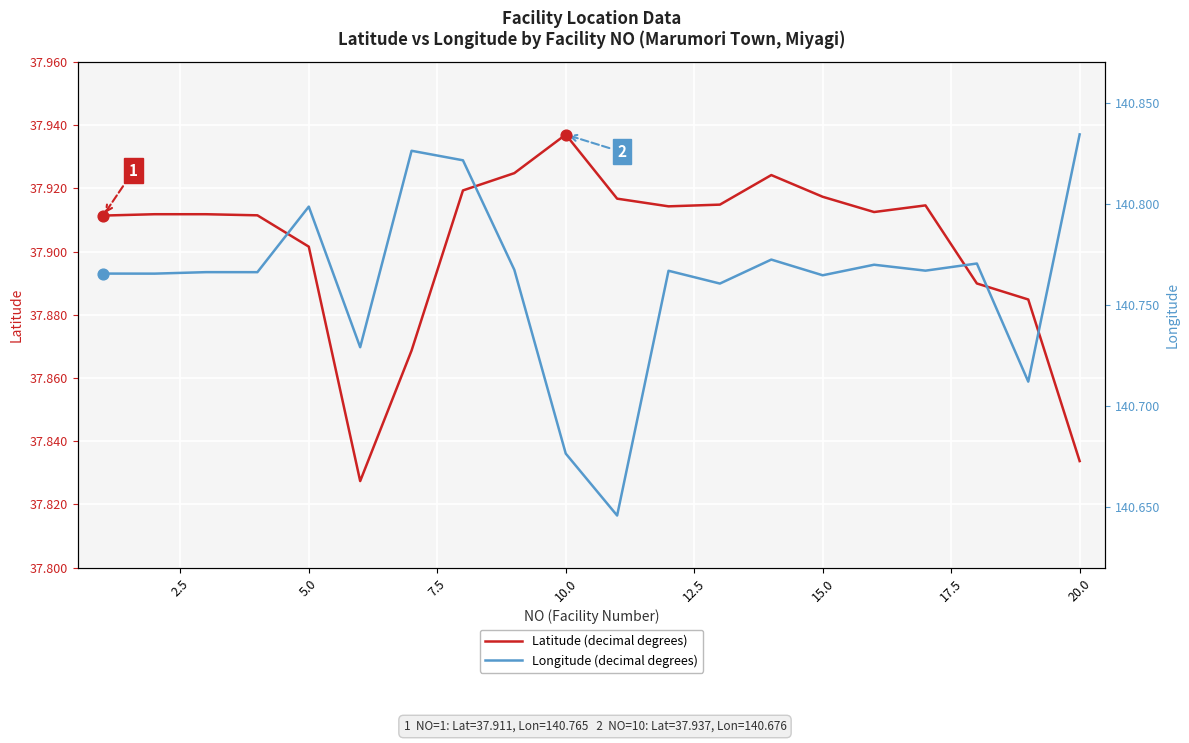

What are all the series names shown in the legend?

Latitude (decimal degrees), Longitude (decimal degrees)